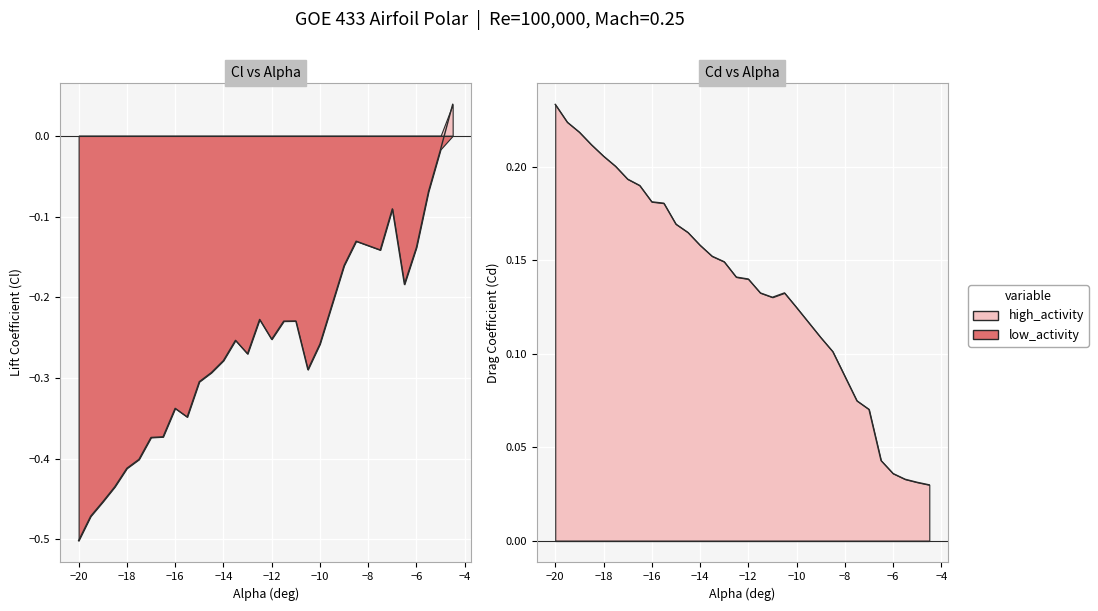

After their last crossing, which series has the higher values: alpha or Cl?

Cl